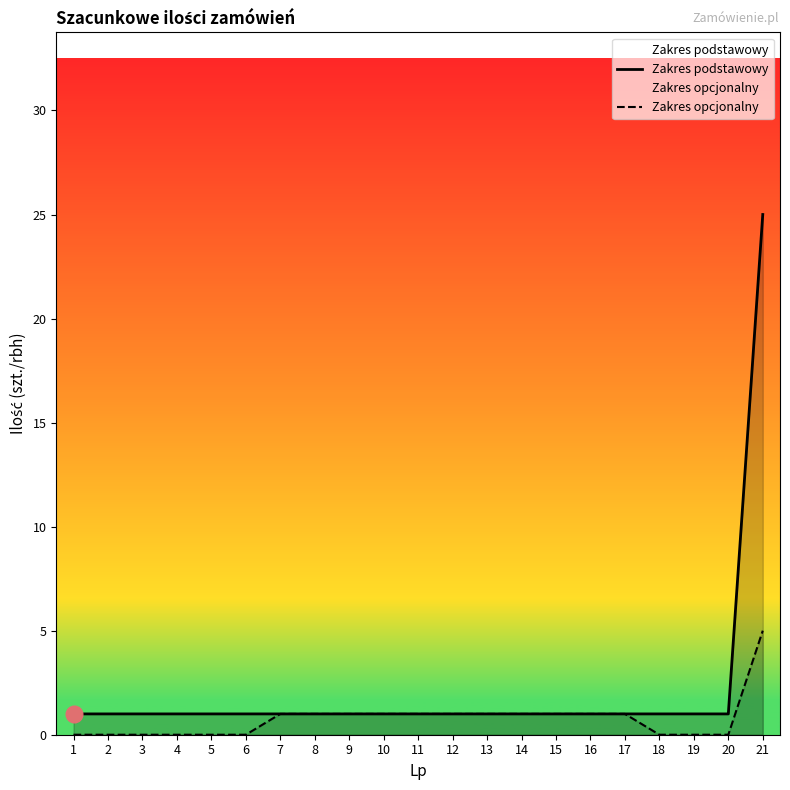

The Zakres podstawowy series shows 1 at 11. True or false?

False